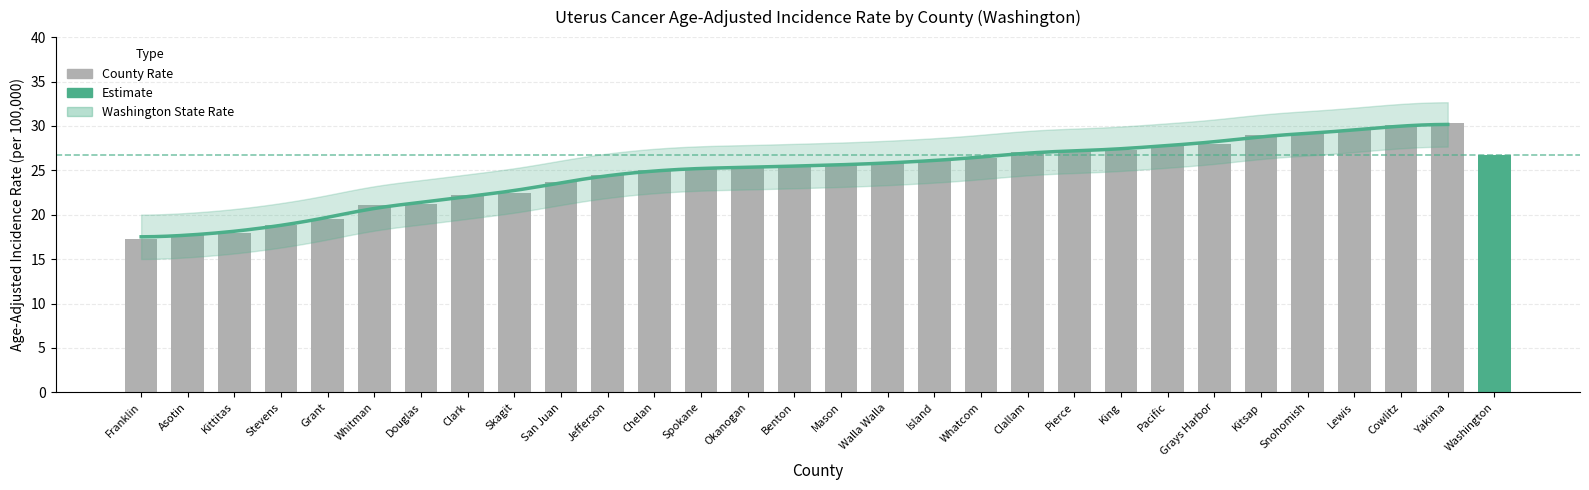

At which category does the chart reach its minimum across all series?

Franklin